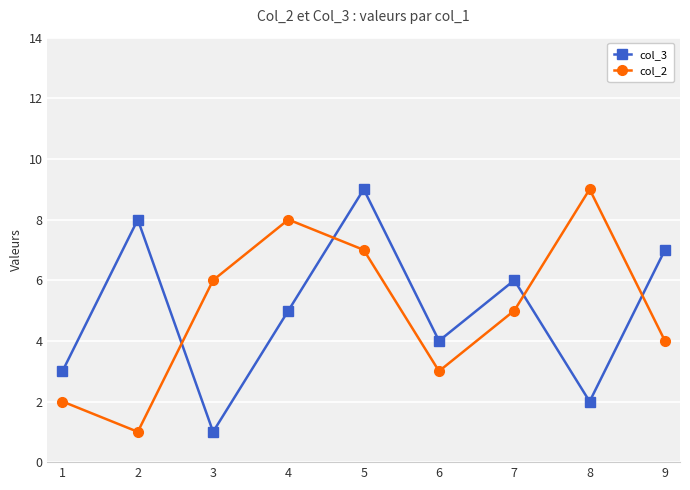

Is this an area chart (filled region under the line)?

No